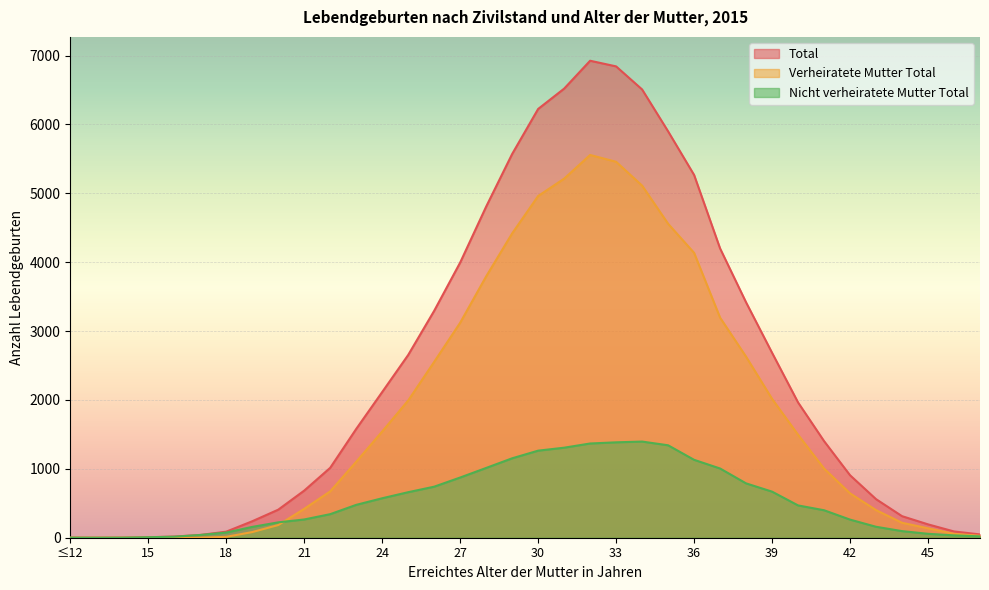

How many lines are shown in the chart?

3